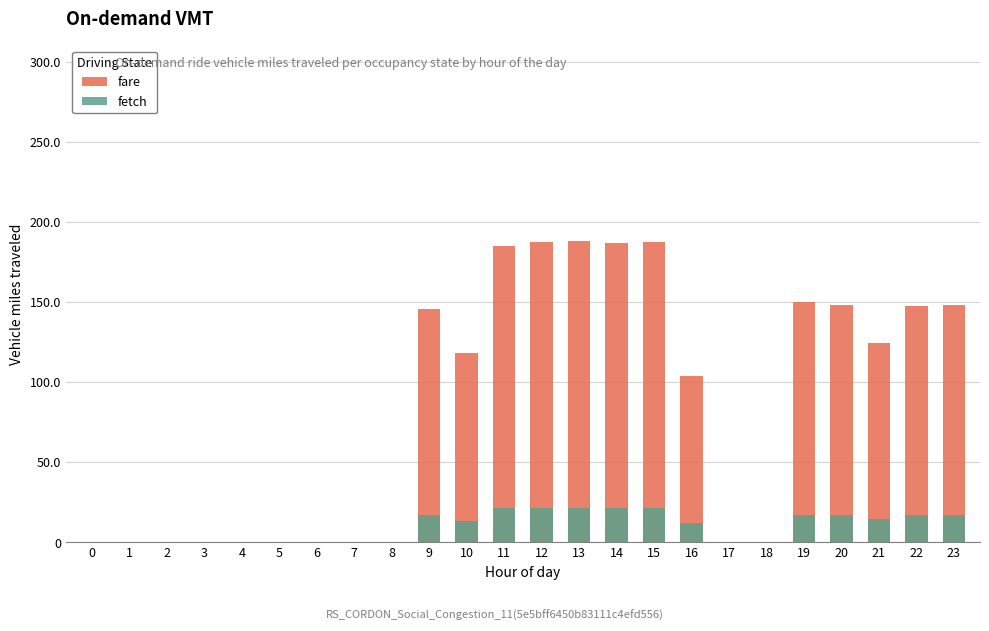

List the series in order of their overall mean, lowest first.

fetch, fare